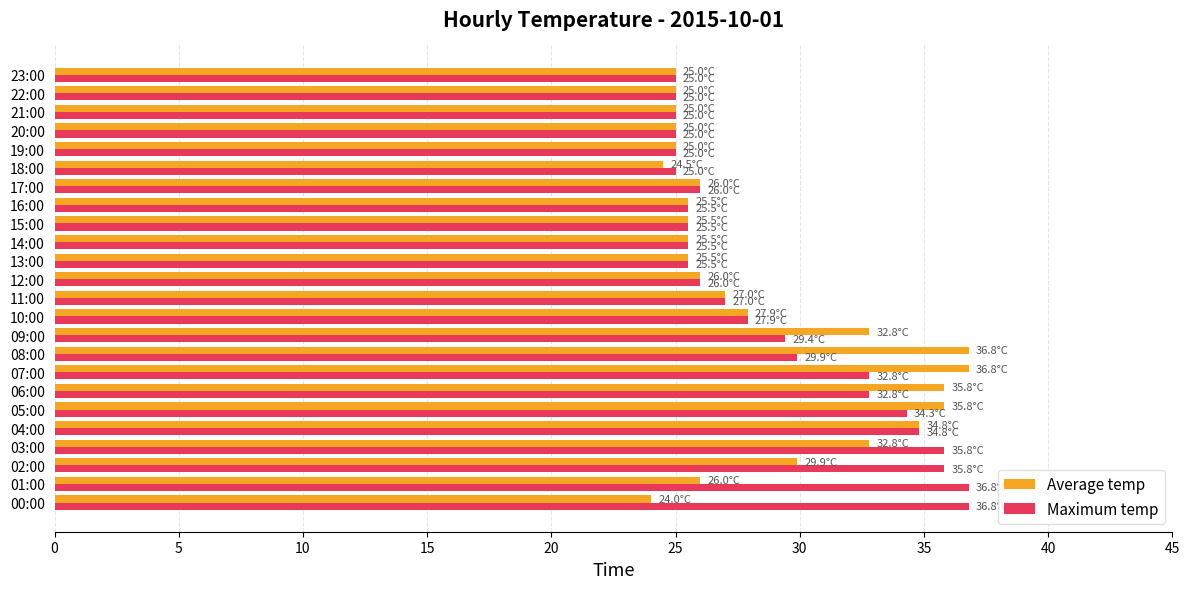

What is the sum of all Maximum temp values?

698.1